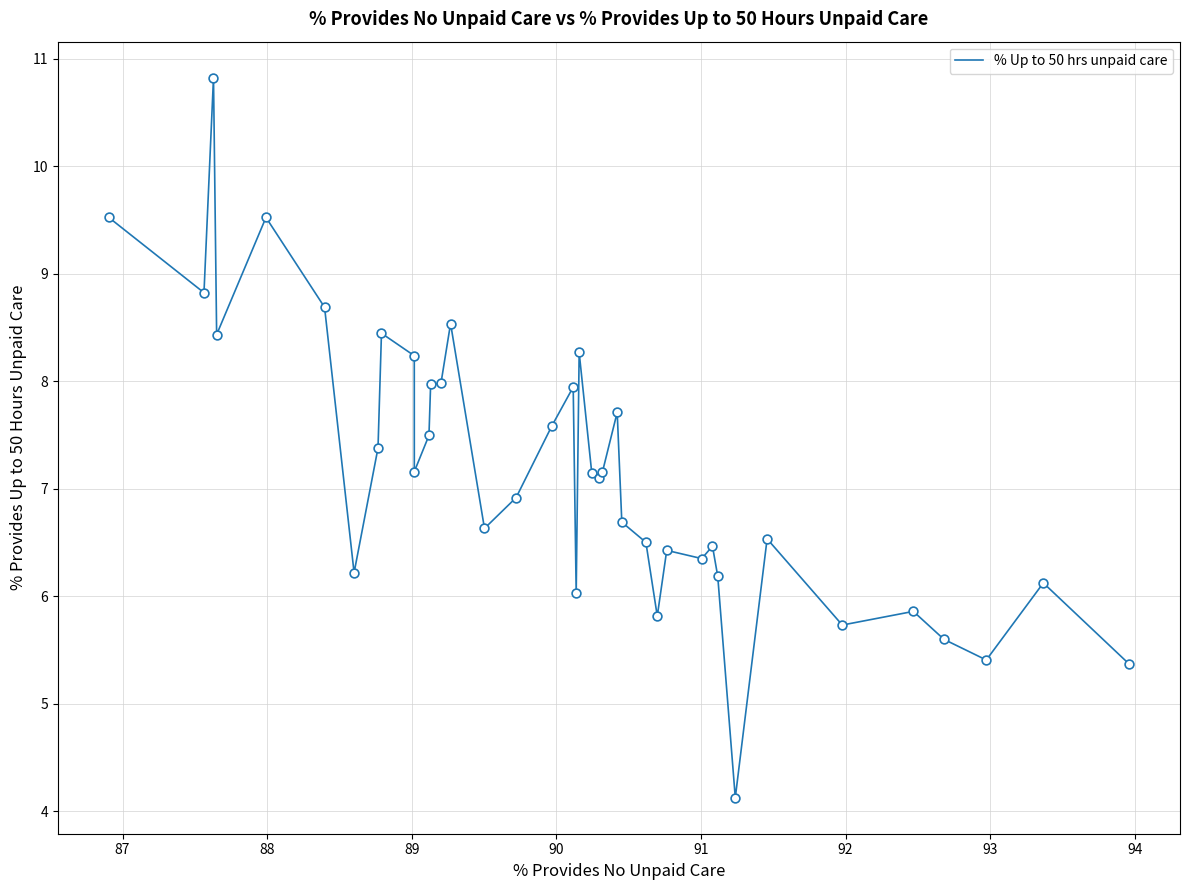

What is the minimum value shown in the chart?

4.1